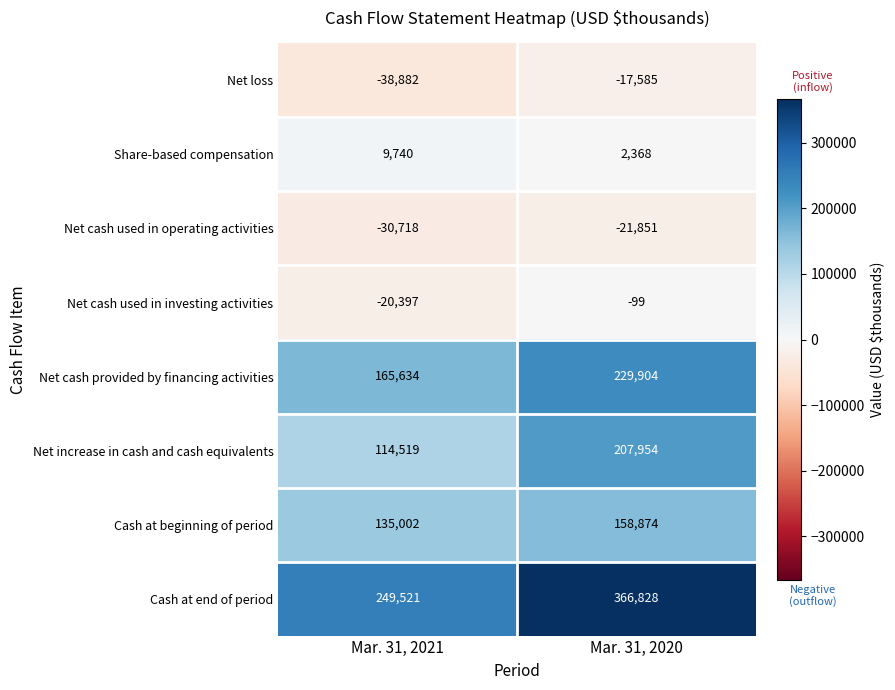

Reading left to right, transcribe all the data shown in this chart.

Net loss: -38882	-17585
Share-based compensation: 9740	2368
Net cash used in operating activities: -30718	-21851
Net cash used in investing activities: -20397	-99
Net cash provided by financing activities: 165634	229904
Net increase in cash and cash equivalents: 114519	207954
Cash at beginning of period: 135002	158874
Cash at end of period: 249521	366828